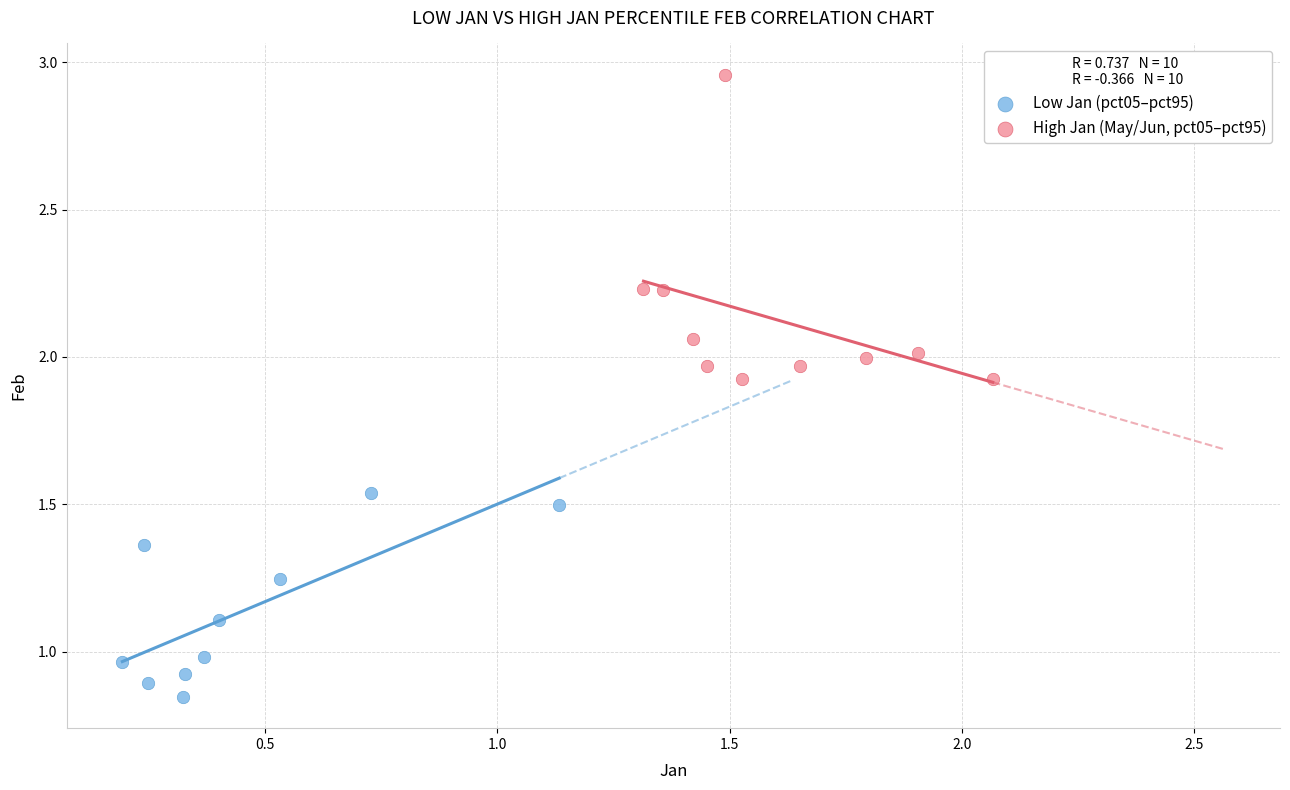

What are all the series names shown in the legend?

Low Jan (pct05–pct95), High Jan (May/Jun, pct05–pct95)